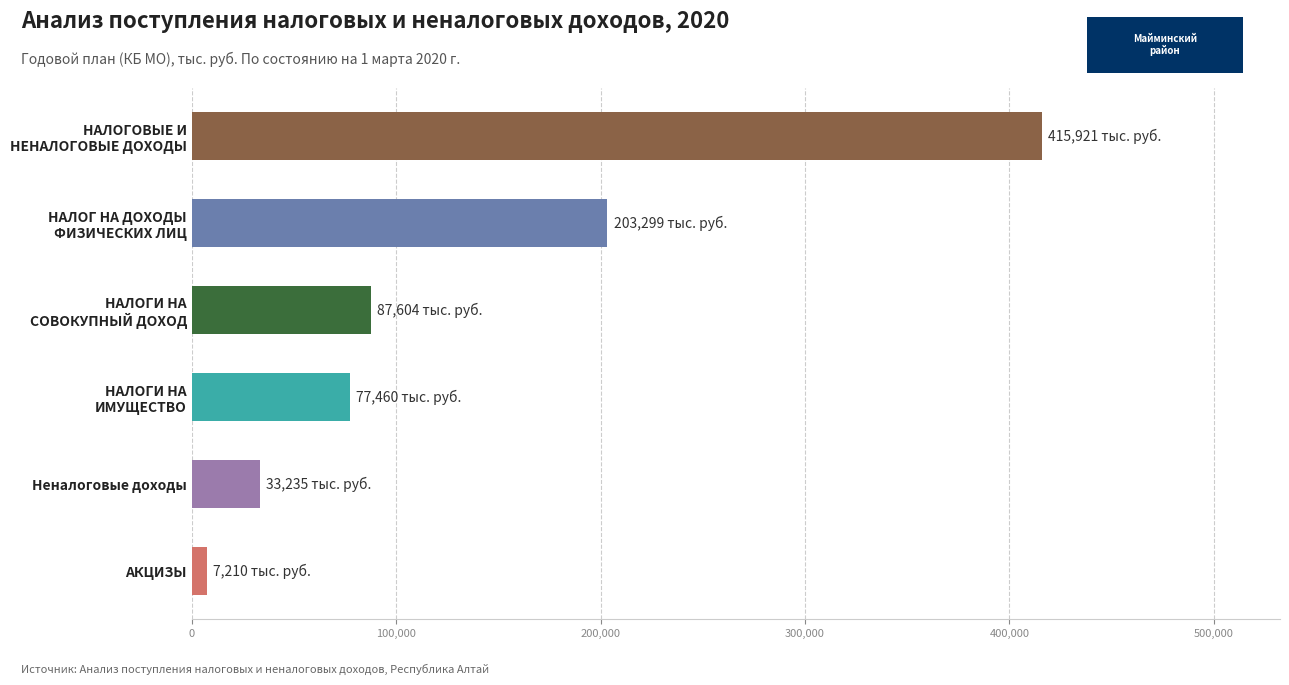

Between Неналоговые доходы and АКЦИЗЫ, which is larger?

Неналоговые доходы